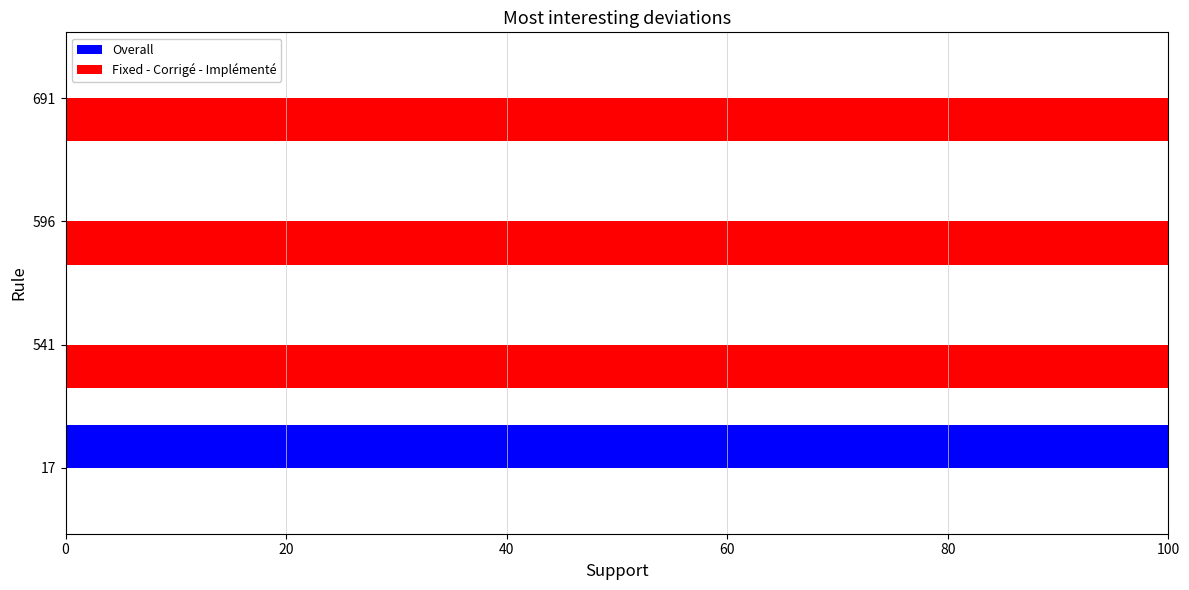

How many data points does each series have?

4